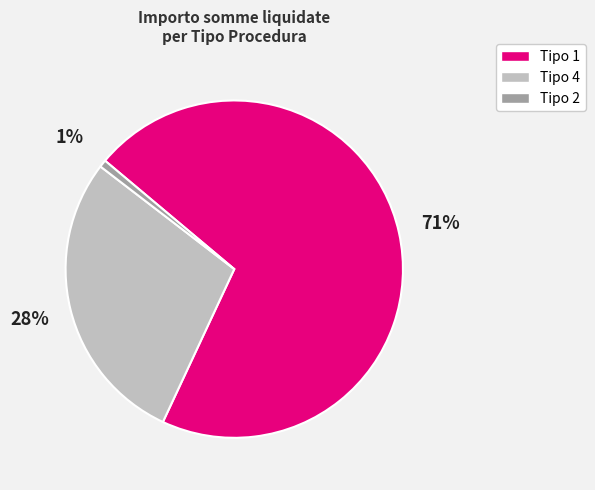

Does any single category account for the majority?

Yes